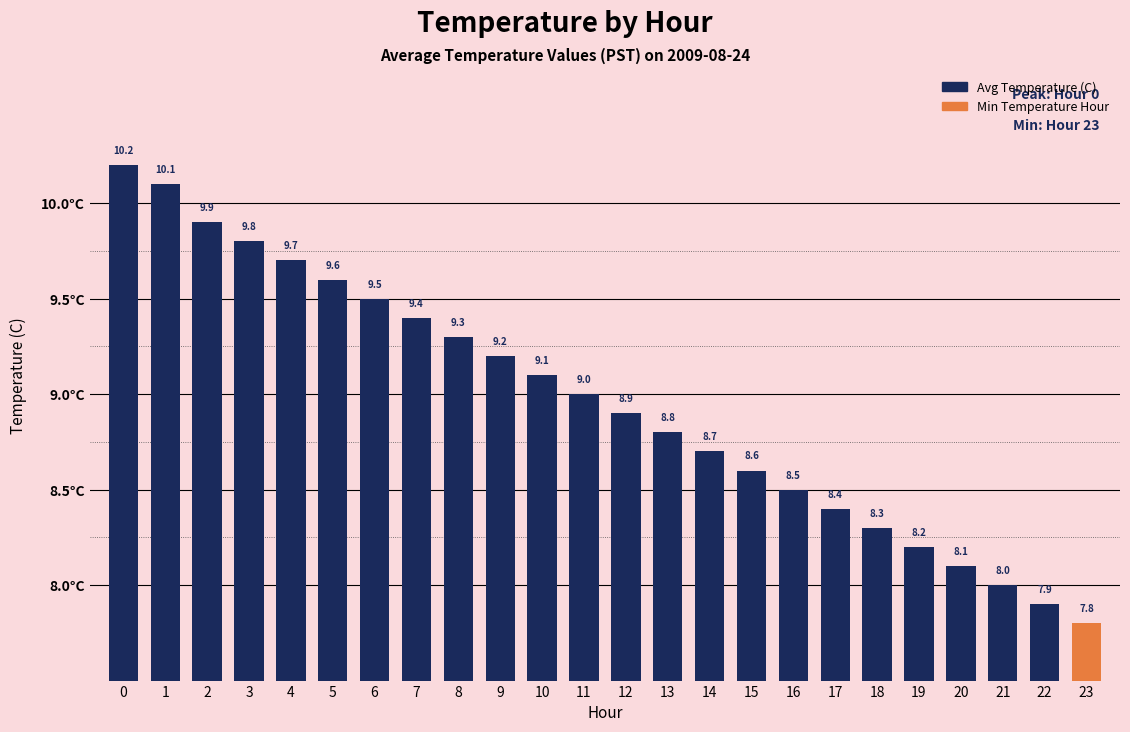

The value at 1 is 13.3. True or false?

False